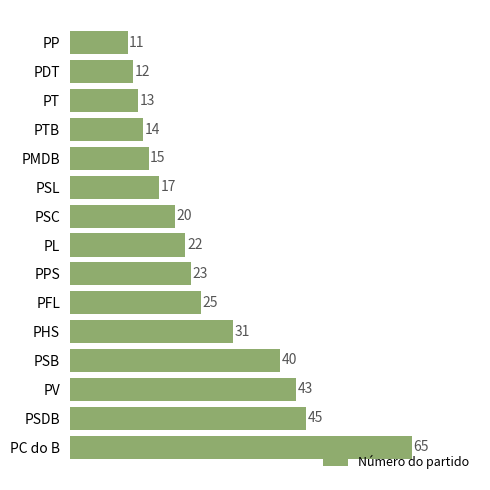

Reading top to bottom, transcribe all the data shown in this chart.

PP=11	PDT=12	PT=13	PTB=14	PMDB=15	PSL=17	PSC=20	PL=22	PPS=23	PFL=25	PHS=31	PSB=40	PV=43	PSDB=45	PC do B=65